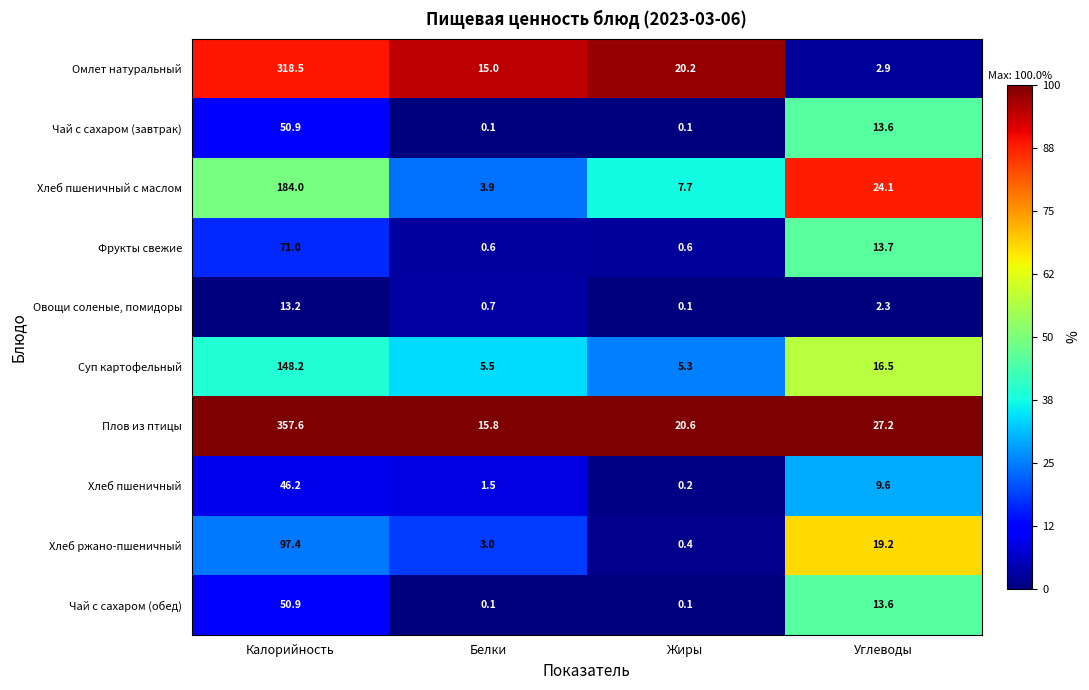

Which series has the largest range (max minus min)?

Плов из птицы